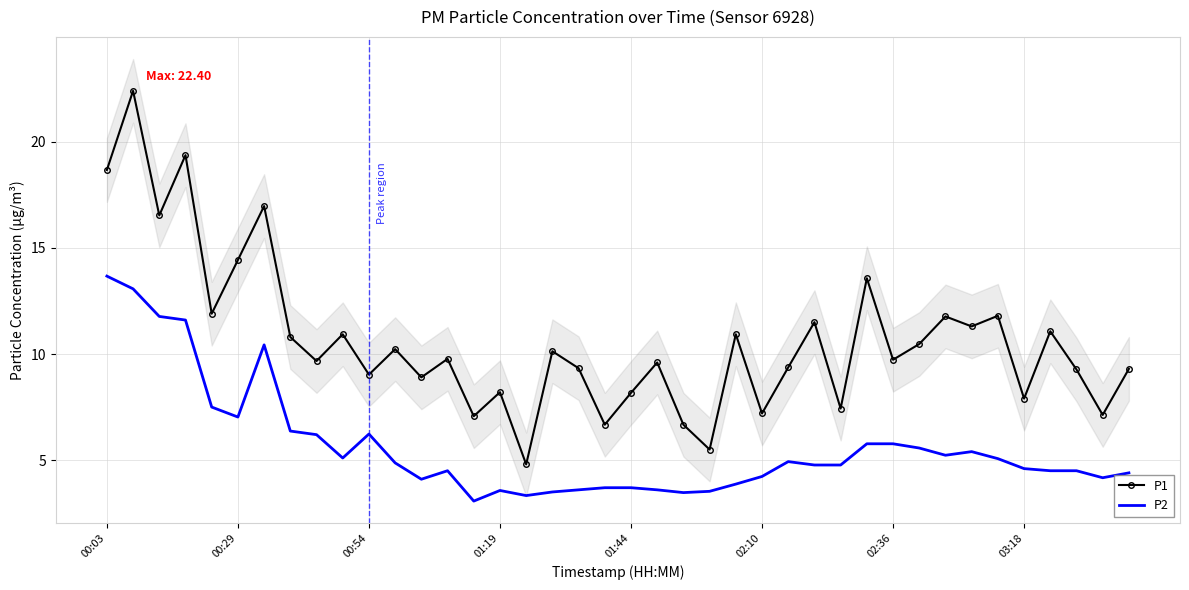

Reading left to right, extract all data points from this chart.

P1: 18.7	22.4	16.5	19.4	11.9	14.4	17.0	10.8	9.7	10.9	9.0	10.2	8.9	9.8	7.1	8.2	4.8	10.1	9.3	6.7	8.2	9.6	6.7	5.5	10.9	7.2	9.4	11.5	7.4	13.6	9.7	10.5	11.8	11.3	11.8	7.9	11.1	9.3	7.1	9.3
P2: 13.7	13.1	11.8	11.6	7.5	7.0	10.4	6.4	6.2	5.1	6.2	4.9	4.1	4.5	3.1	3.6	3.3	3.5	3.6	3.7	3.7	3.6	3.5	3.5	3.9	4.2	4.9	4.8	4.8	5.8	5.8	5.6	5.2	5.4	5.1	4.6	4.5	4.5	4.2	4.4